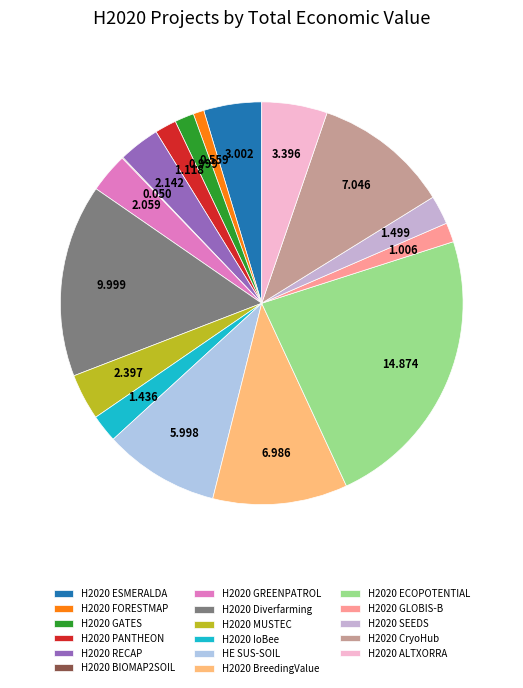

Which category has the smallest portion of the pie?

H2020 BIOMAP2SOIL